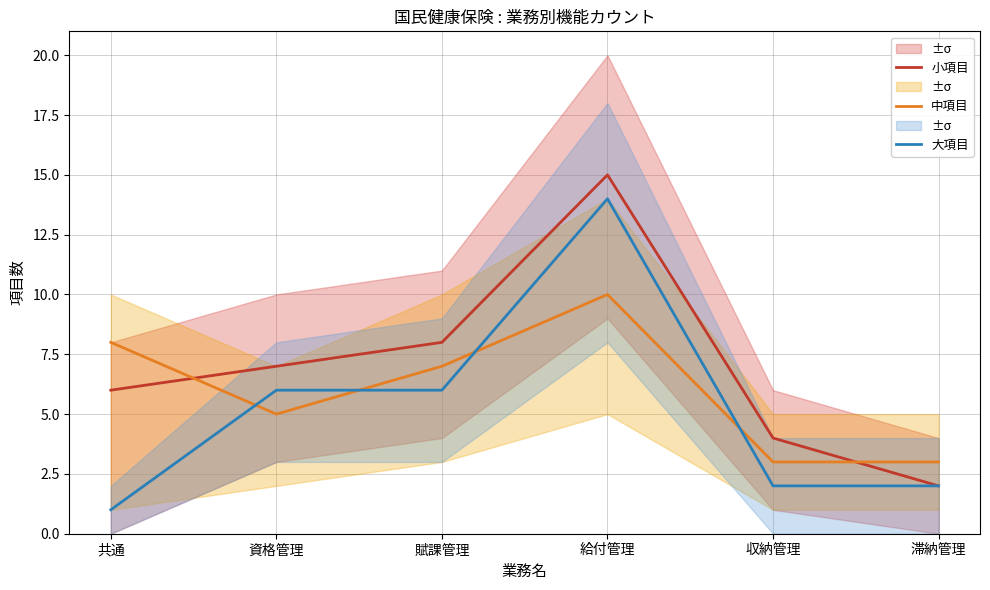

Reading left to right, what are all the values shown in this chart?

小項目: 6	7	8	15	4	2
中項目: 8	5	7	10	3	3
大項目: 1	6	6	14	2	2